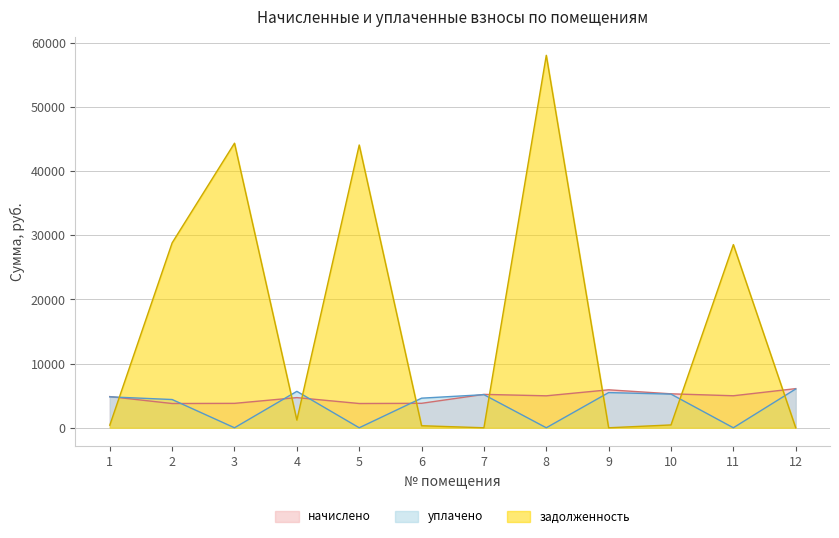

How many values in the задолженность series are below 1197?

6